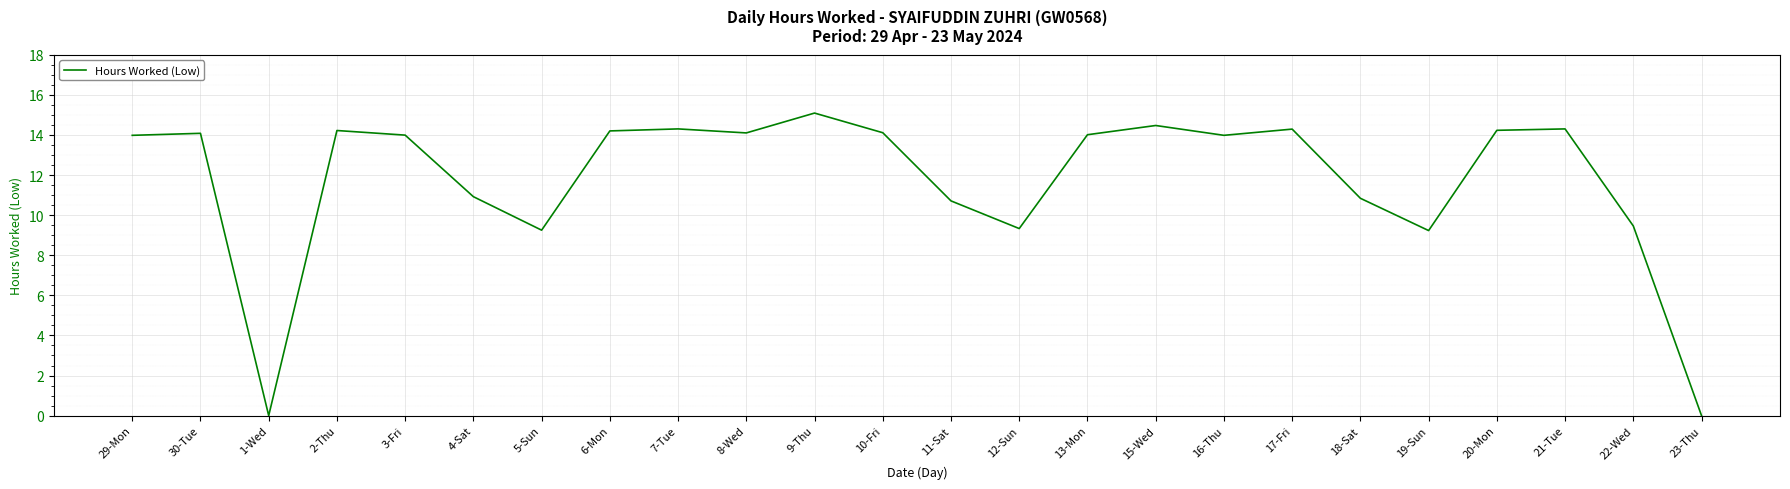

The chart shows a value of 4.7 at 19-Sun. True or false?

False